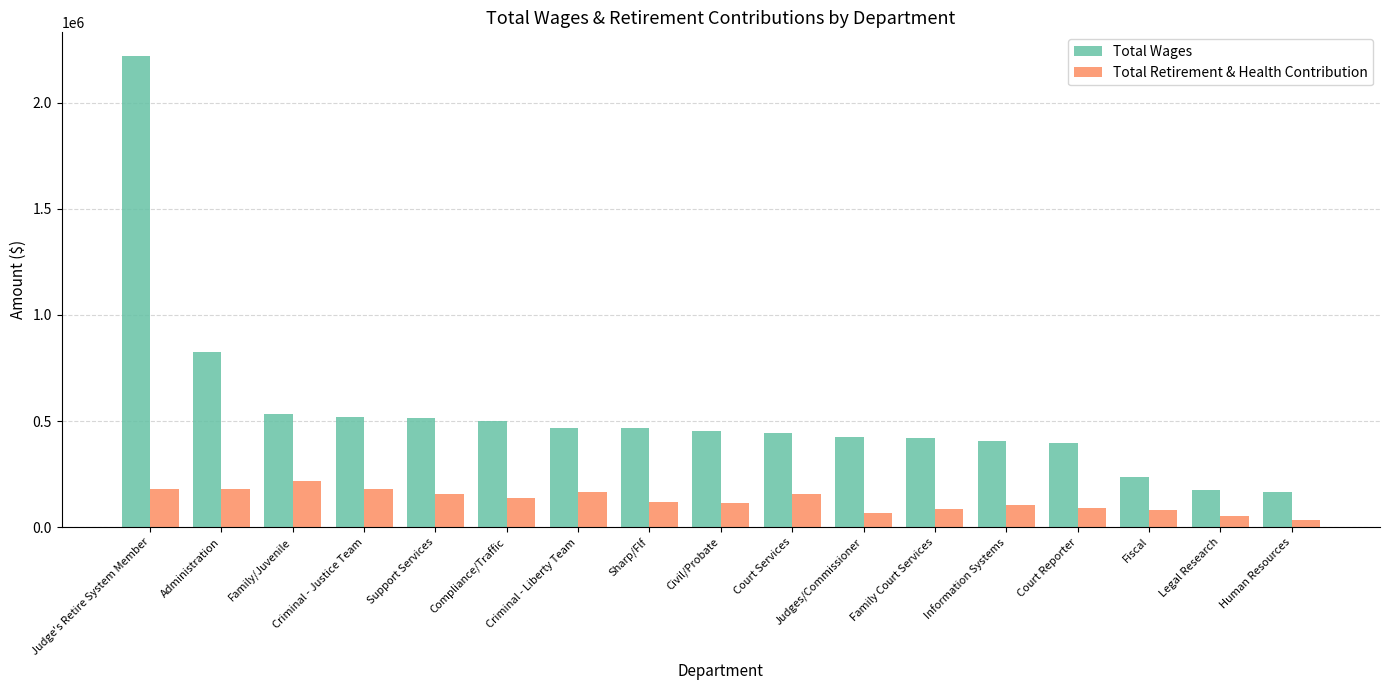

Which label corresponds to the smallest value in the chart?

Human Resources